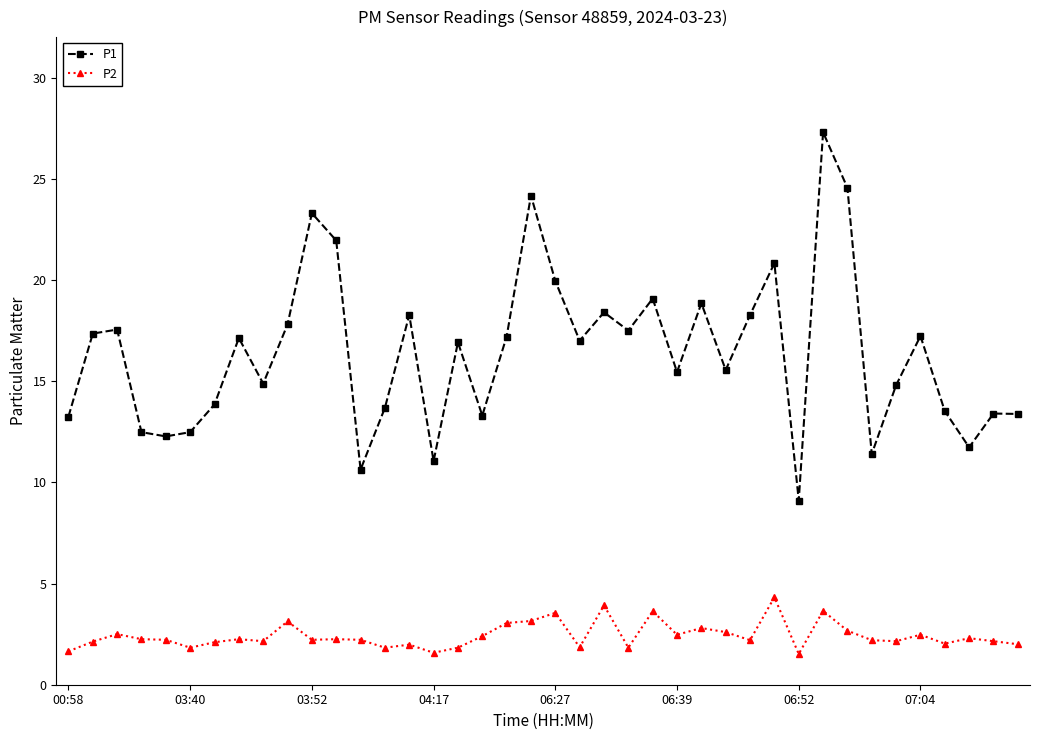

What is the difference between the maximum and minimum values in the P1 series?

18.2